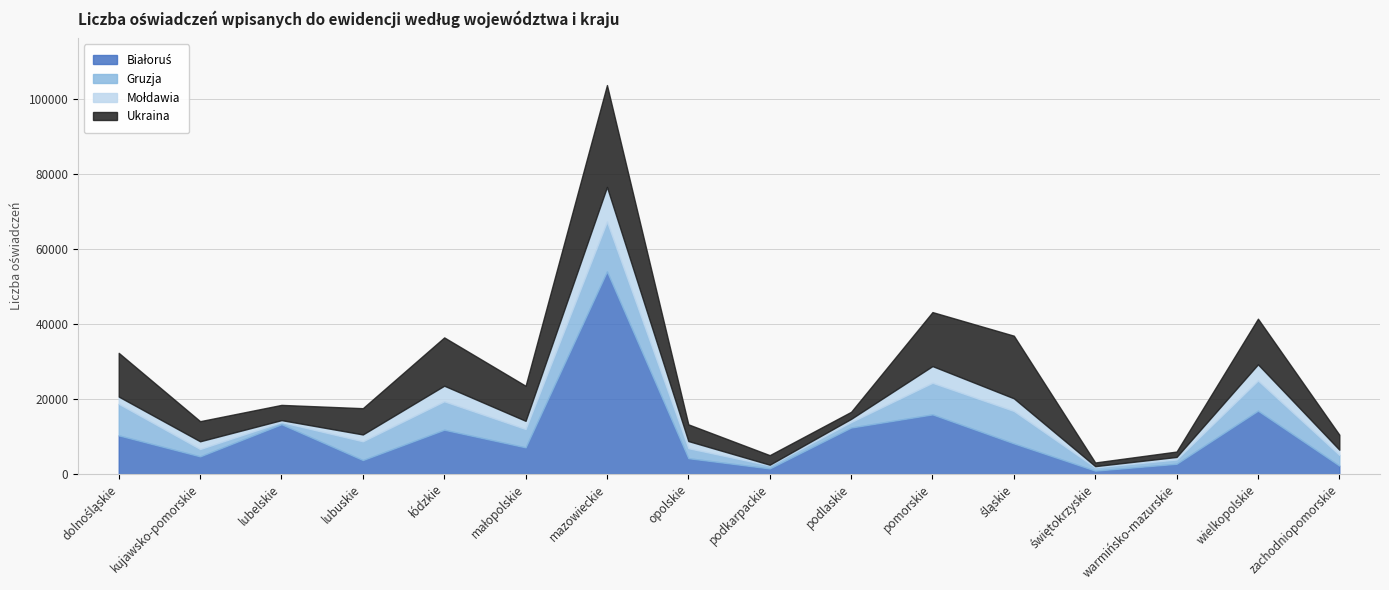

How many interior local valleys does the Ukraina series have?

4